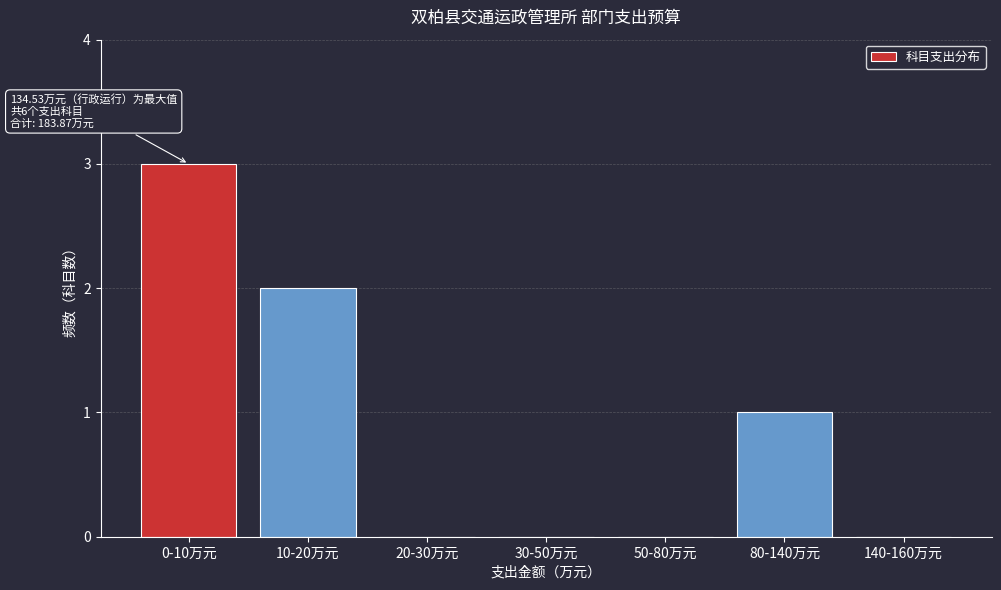

Reading right to left, what are all the values shown in this chart?

140-160万元=0	80-140万元=1	50-80万元=0	30-50万元=0	20-30万元=0	10-20万元=2	0-10万元=3